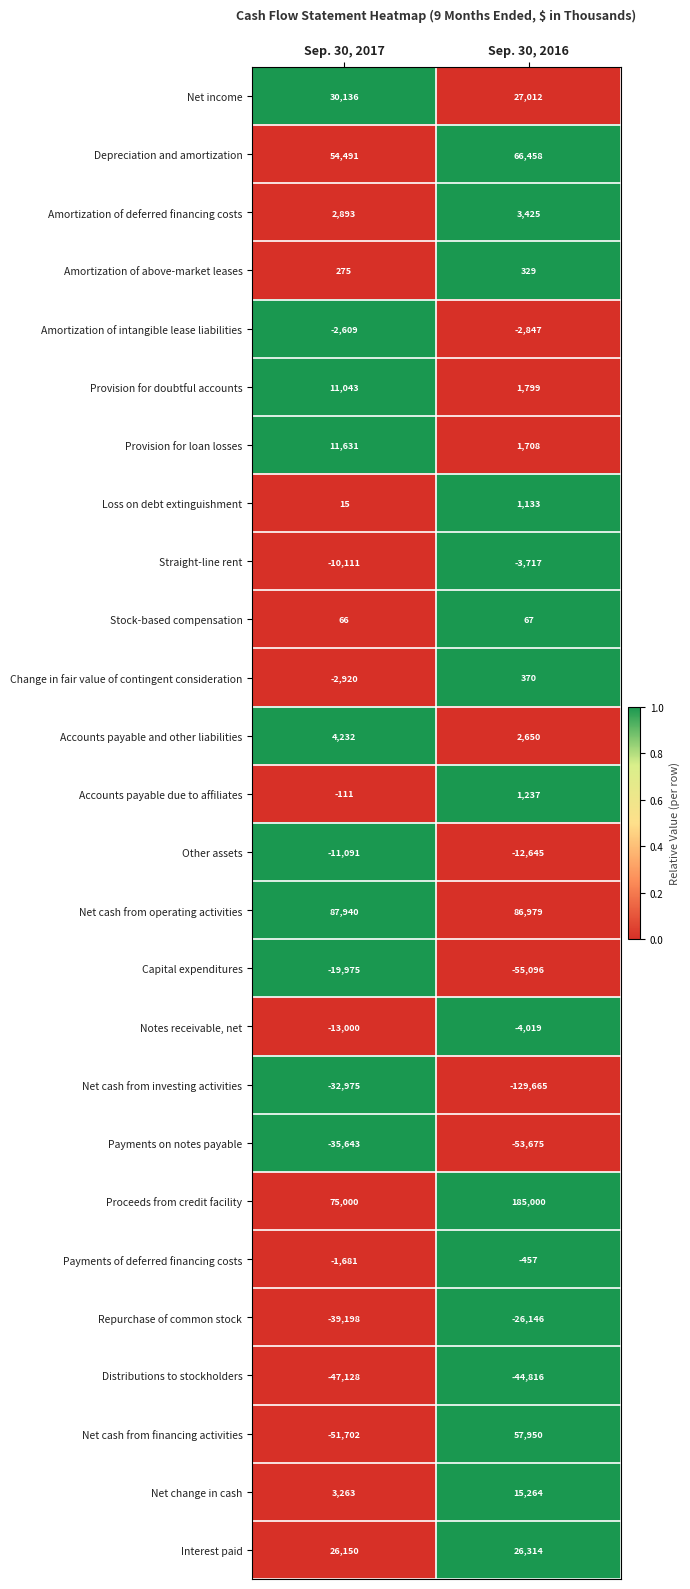

What is the sum of the Net income values at Sep. 30, 2016 and Sep. 30, 2017?

57148